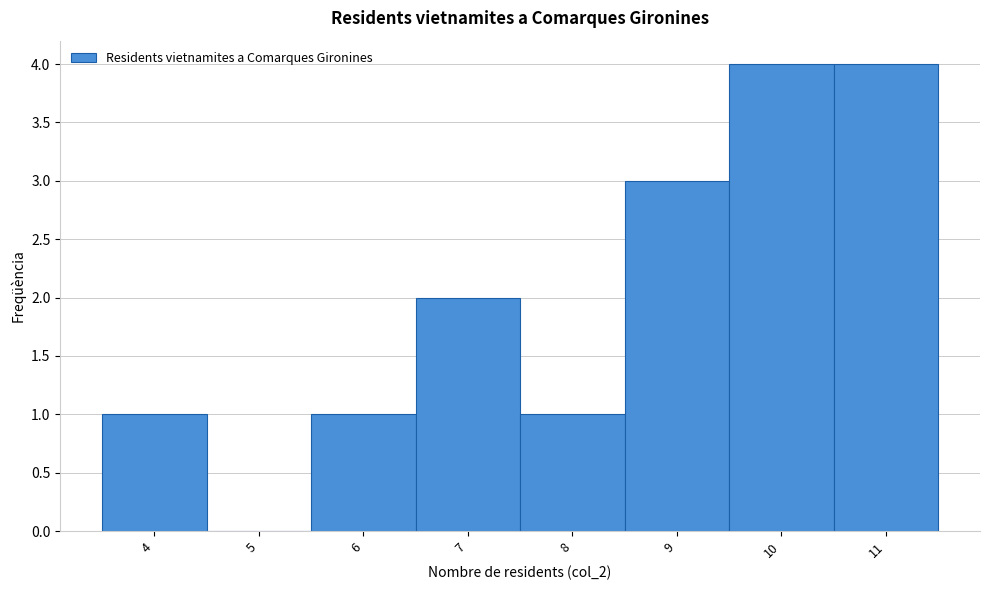

Reading left to right, list every bar in this chart as the range it spans on the x-axis followed by its height. The values are not printed on the chart, so give them approximately, as read against the axis.

3.5 to 4.5: 1
4.5 to 5.5: 0
5.5 to 6.5: 1
6.5 to 7.5: 2
7.5 to 8.5: 1
8.5 to 9.5: 3
9.5 to 10.5: 4
10.5 to 11.5: 4